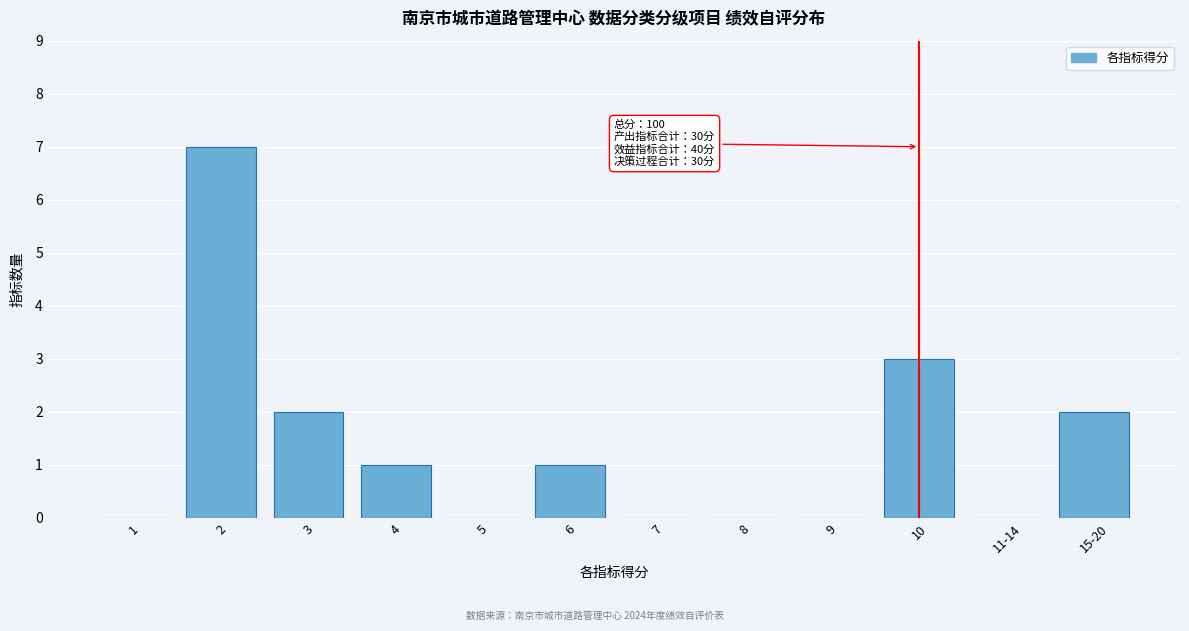

Reading left to right, transcribe all the data shown in this chart.

1=0	2=7	3=2	4=1	5=0	6=1	7=0	8=0	9=0	10=3	11-14=0	15-20=2